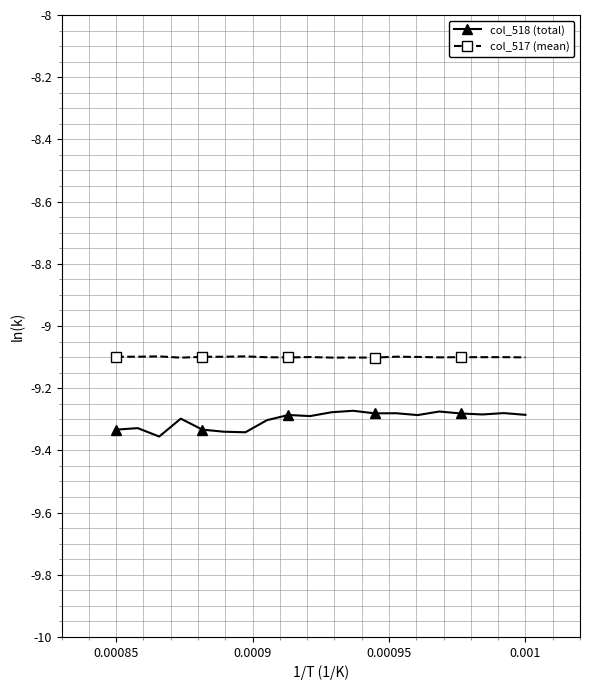

Rank the series by their average value, from highest to lowest.

col_517 (mean), col_518 (total)